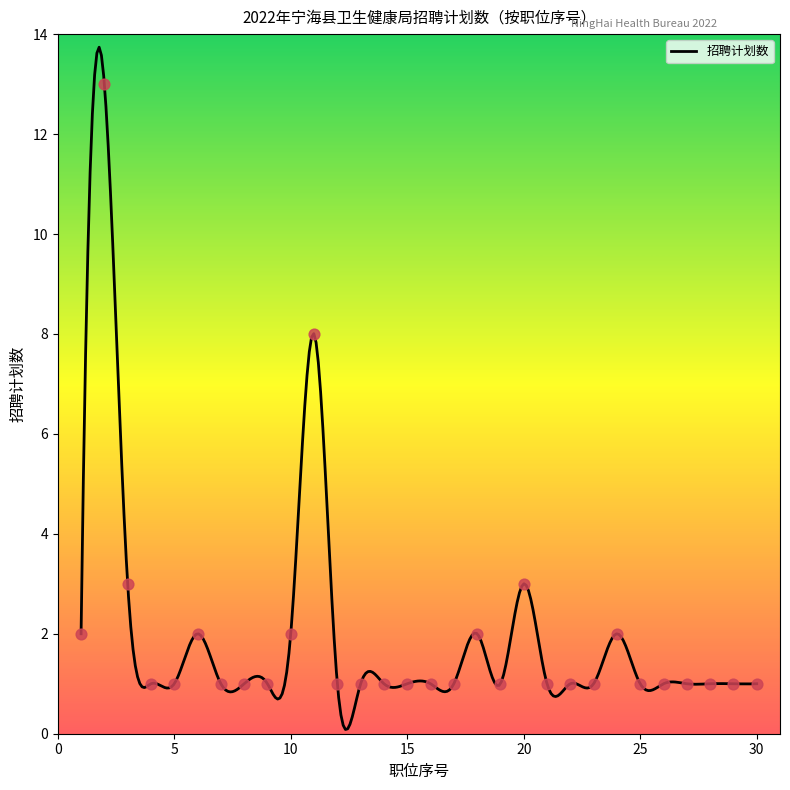

What is the change in value from 6 to 22?

-1